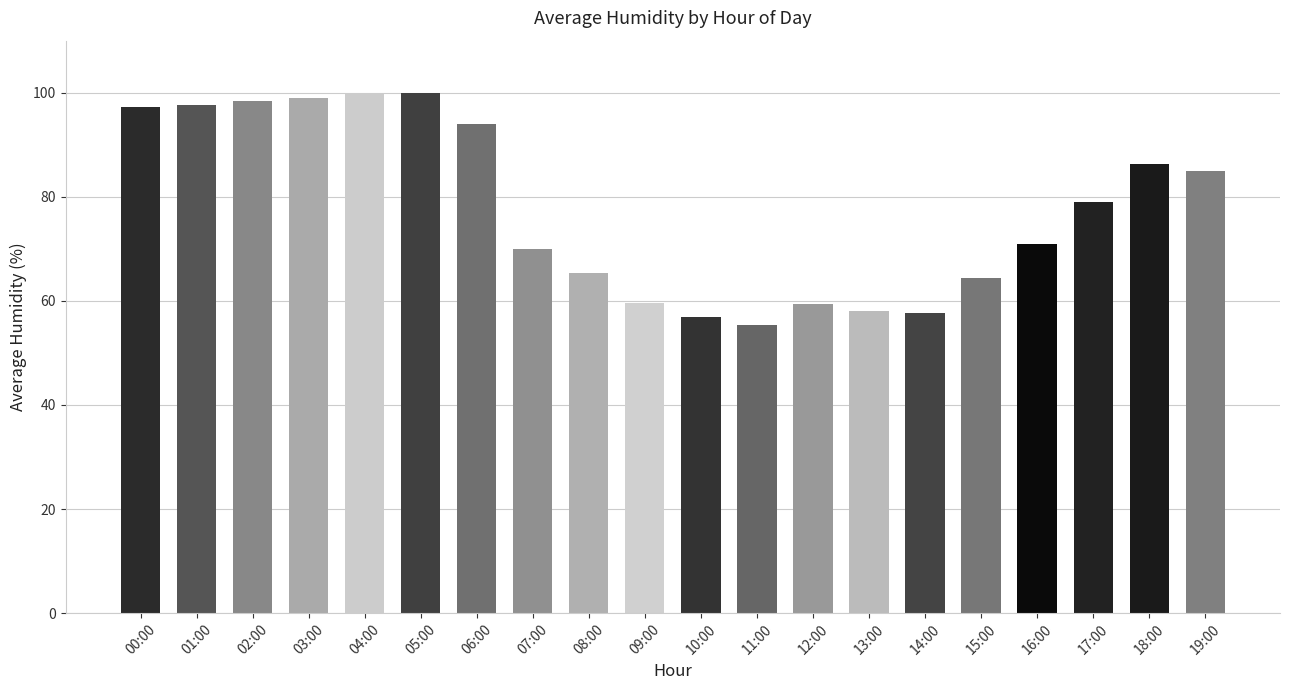

The chart shows a value of 99.7 at 04:00. True or false?

True